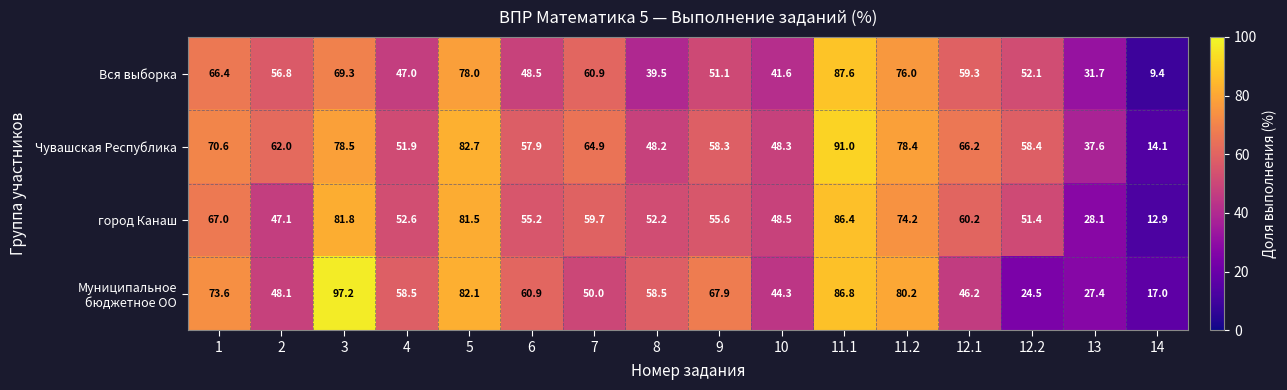

At which category is the sum across all series the highest?

11.1